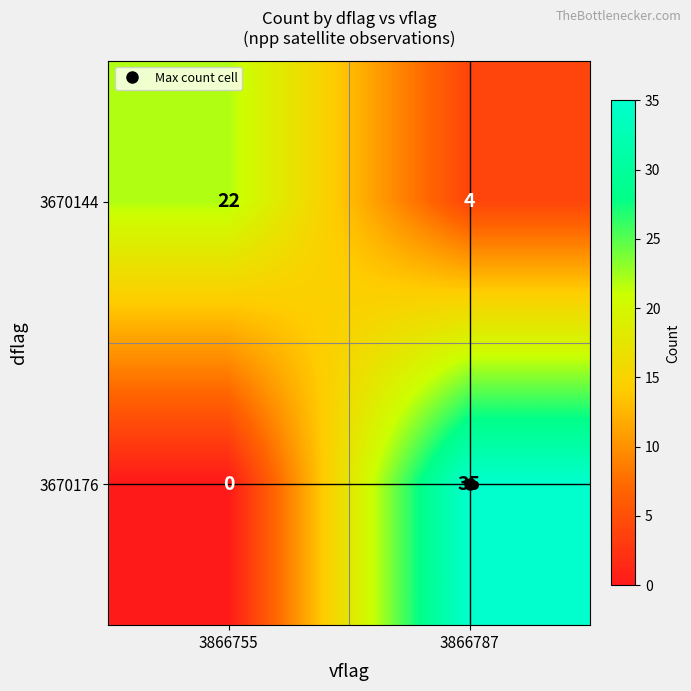

Rank the series by their maximum value, from lowest to highest.

3670144, 3670176